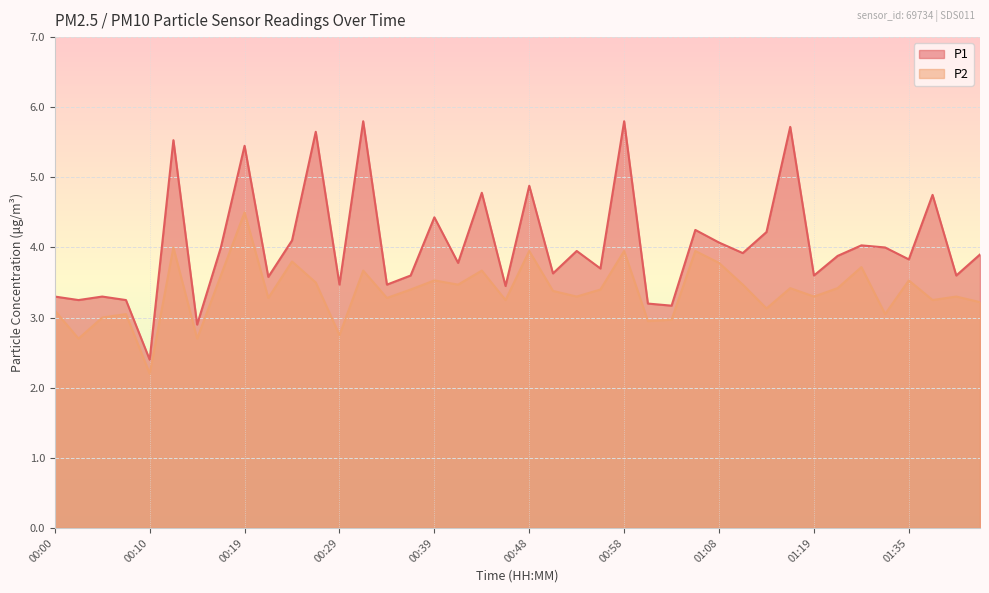

Between 00:53 and 00:12, which is larger?

00:12